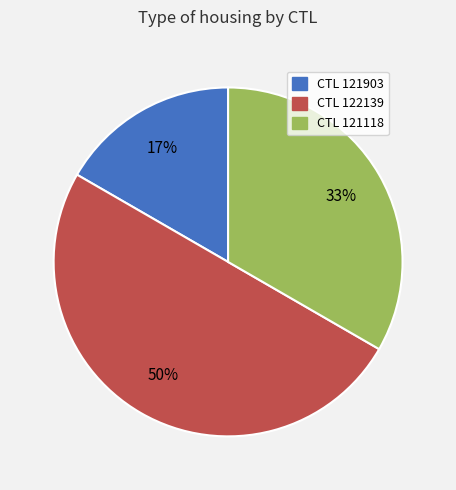

How many segments does this pie chart have?

3